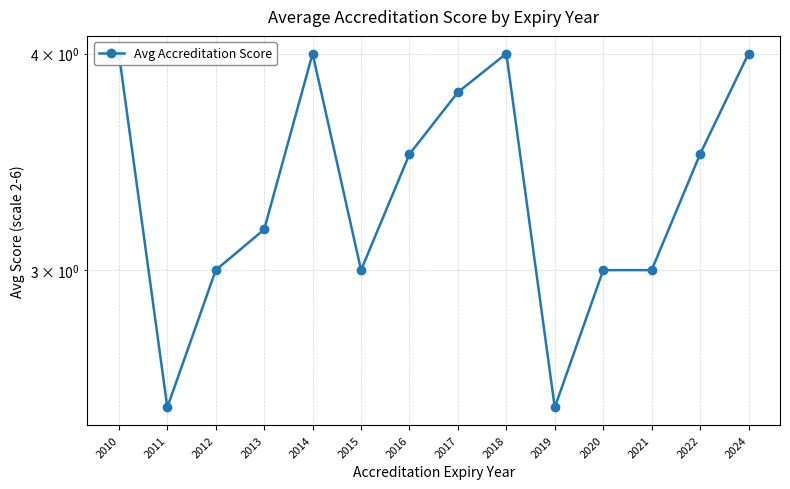

What is the difference between the maximum and minimum values?

1.5